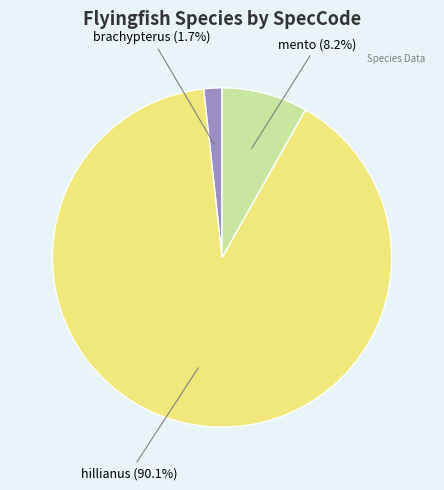

Does any single category account for the majority?

Yes